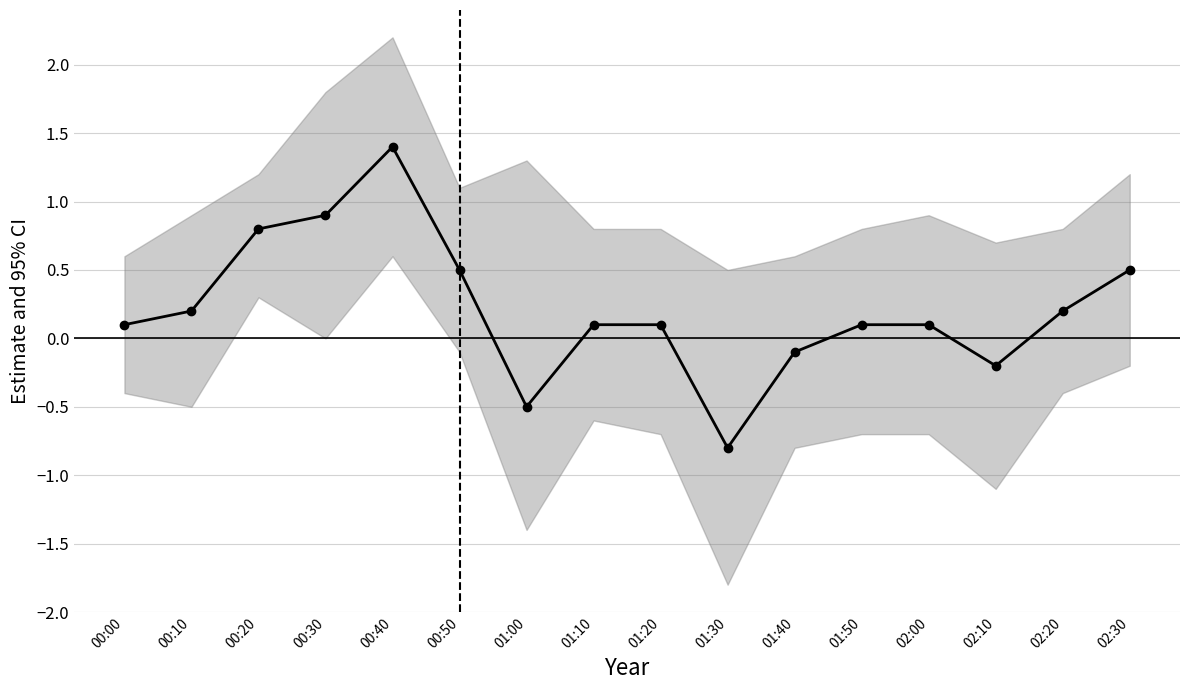

Does the chart display data point markers on the line(s)?

Yes